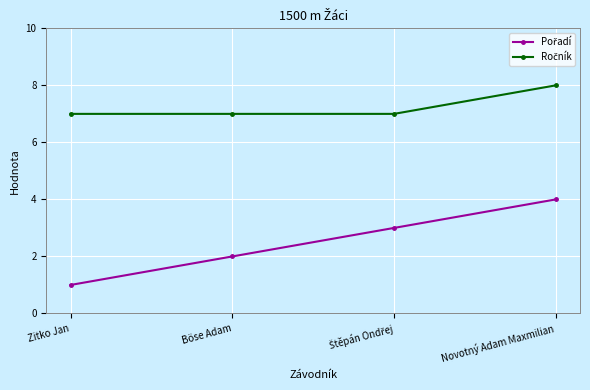

How many categories are shown in the chart?

4